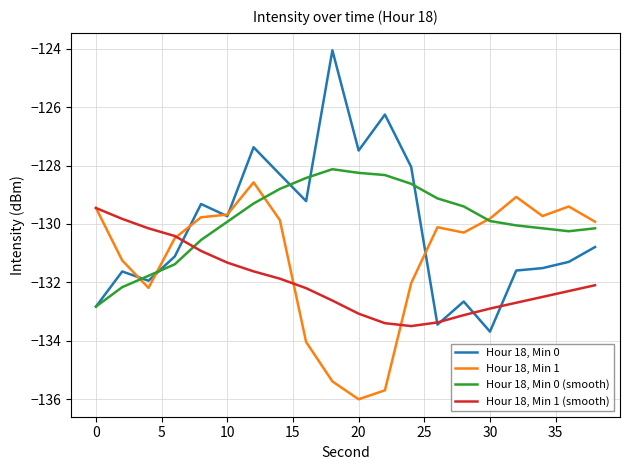

What is the maximum value shown in the chart?

-124.1